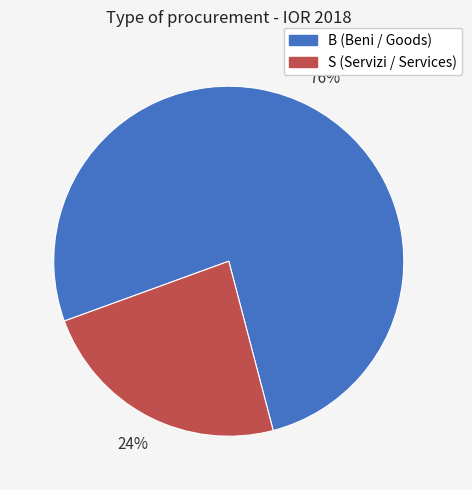

What is the majority slice?

B